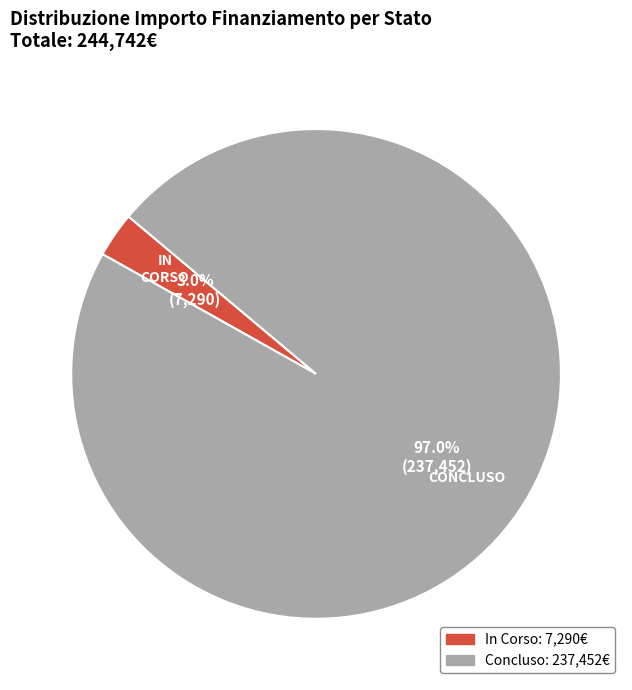

Which slice is the largest?

Concluso